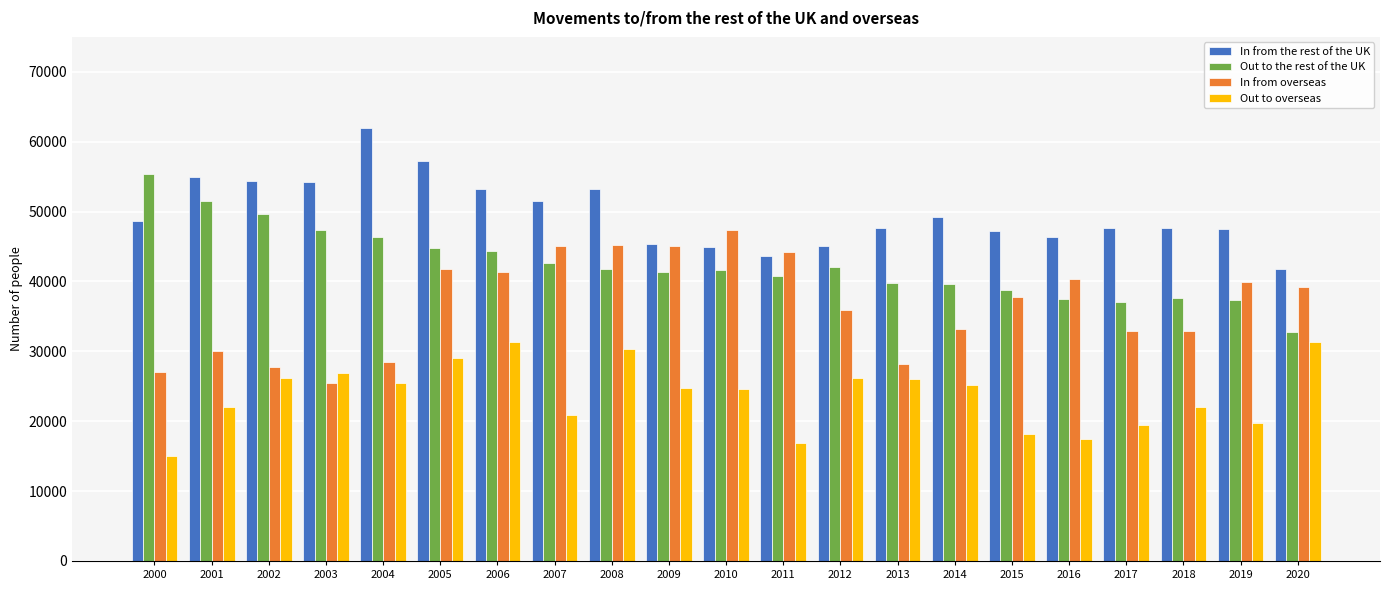

How many bars are there in total?

84